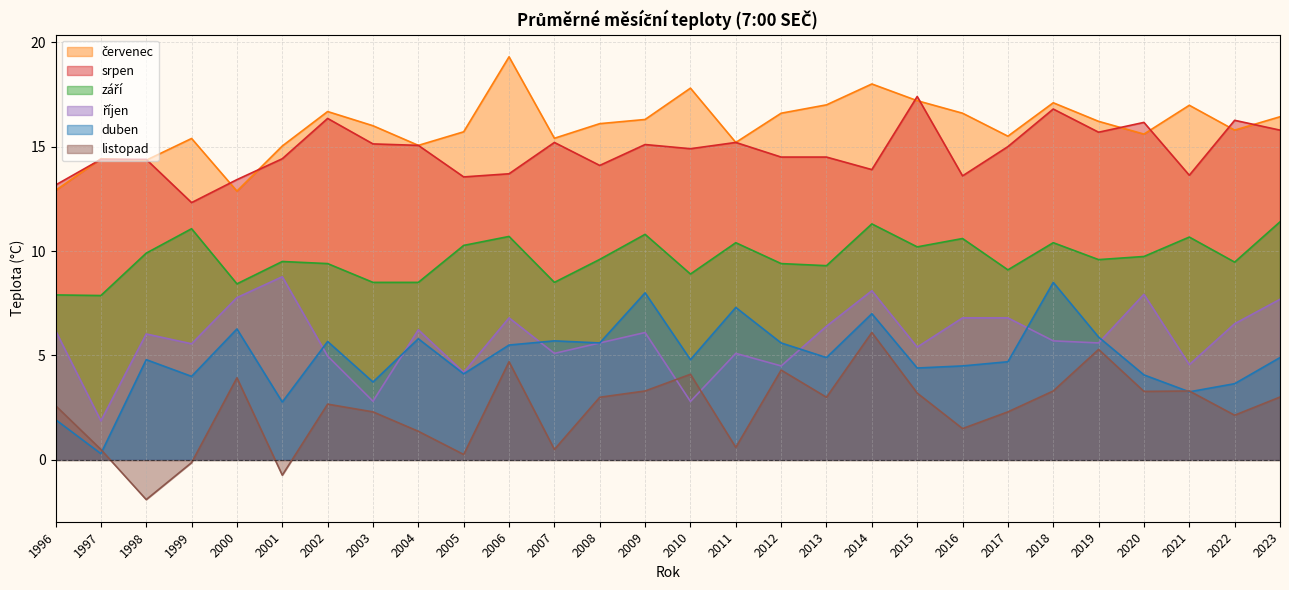

What is the spread (max minus min) of values at 2008?

13.1